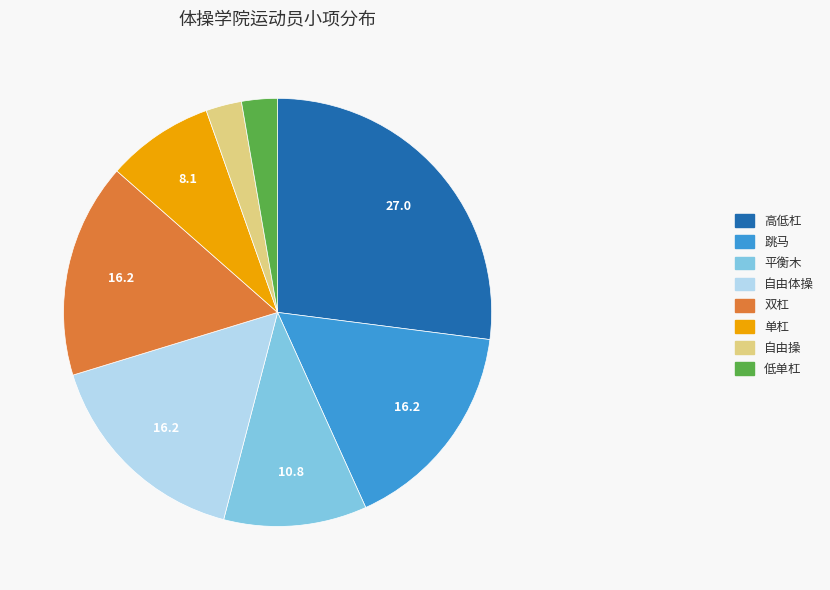

What is the largest slice in the pie chart?

高低杠